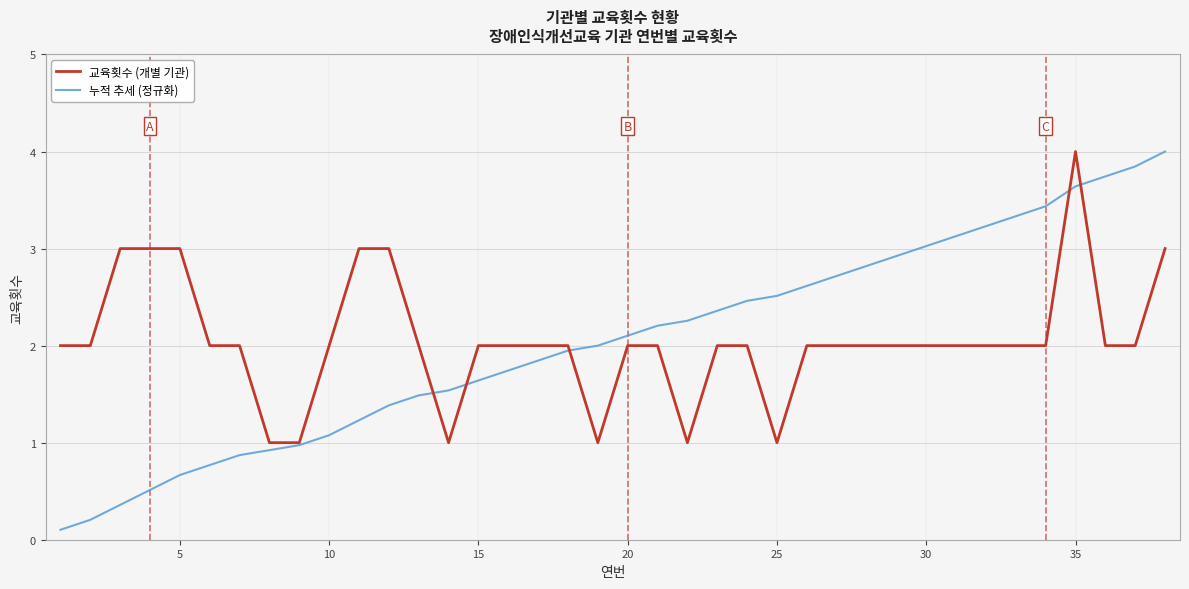

What is the lowest value of the 교육횟수 (개별 기관) series?

1.0